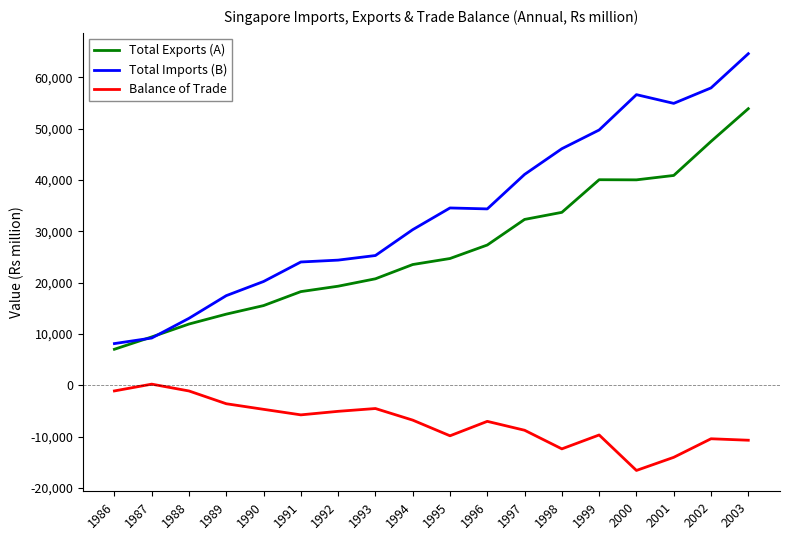

At which category does Balance of Trade reach its first local peak?

1987